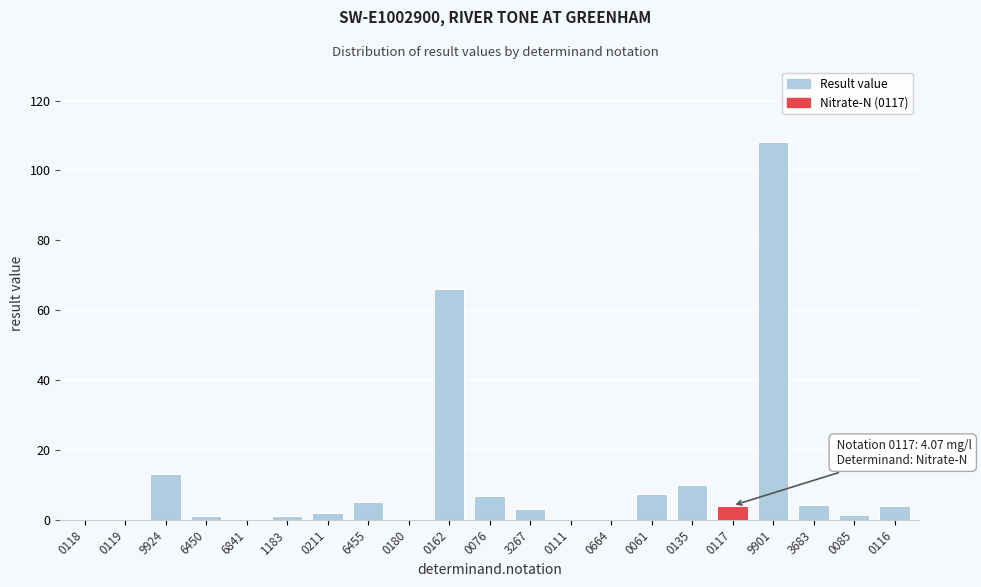

Which has a higher value, 6841 or 6455?

6455